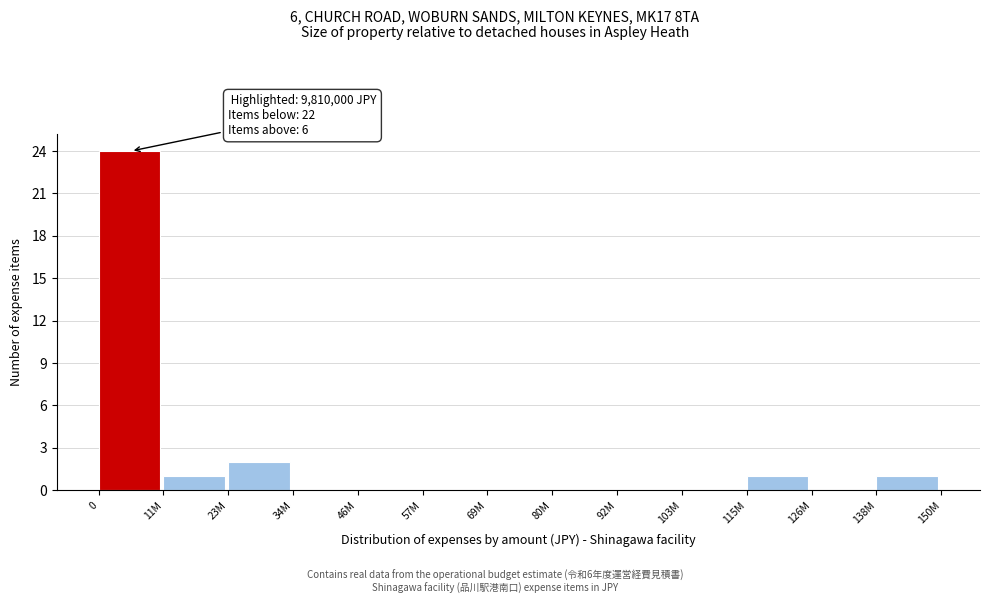

Reading right to left, what are all the values shown in this chart?

138M=1	126M=0	115M=1	103M=0	92M=0	80M=0	69M=0	57M=0	46M=0	34M=0	23M=2	11M=1	0=24